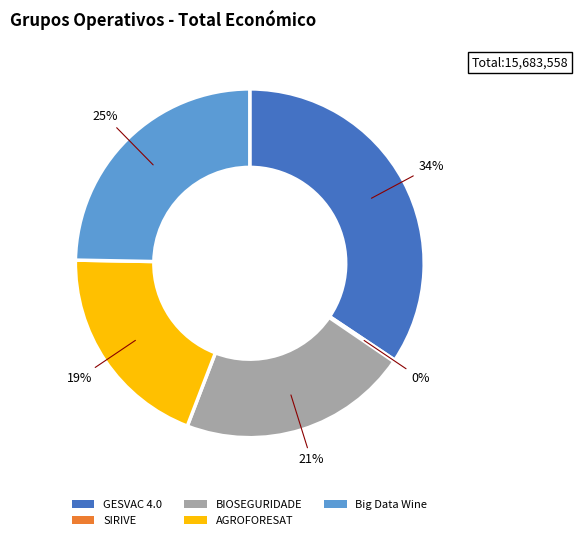

What percentage is the BIOSEGURIDADE slice, to the nearest percent?

21%